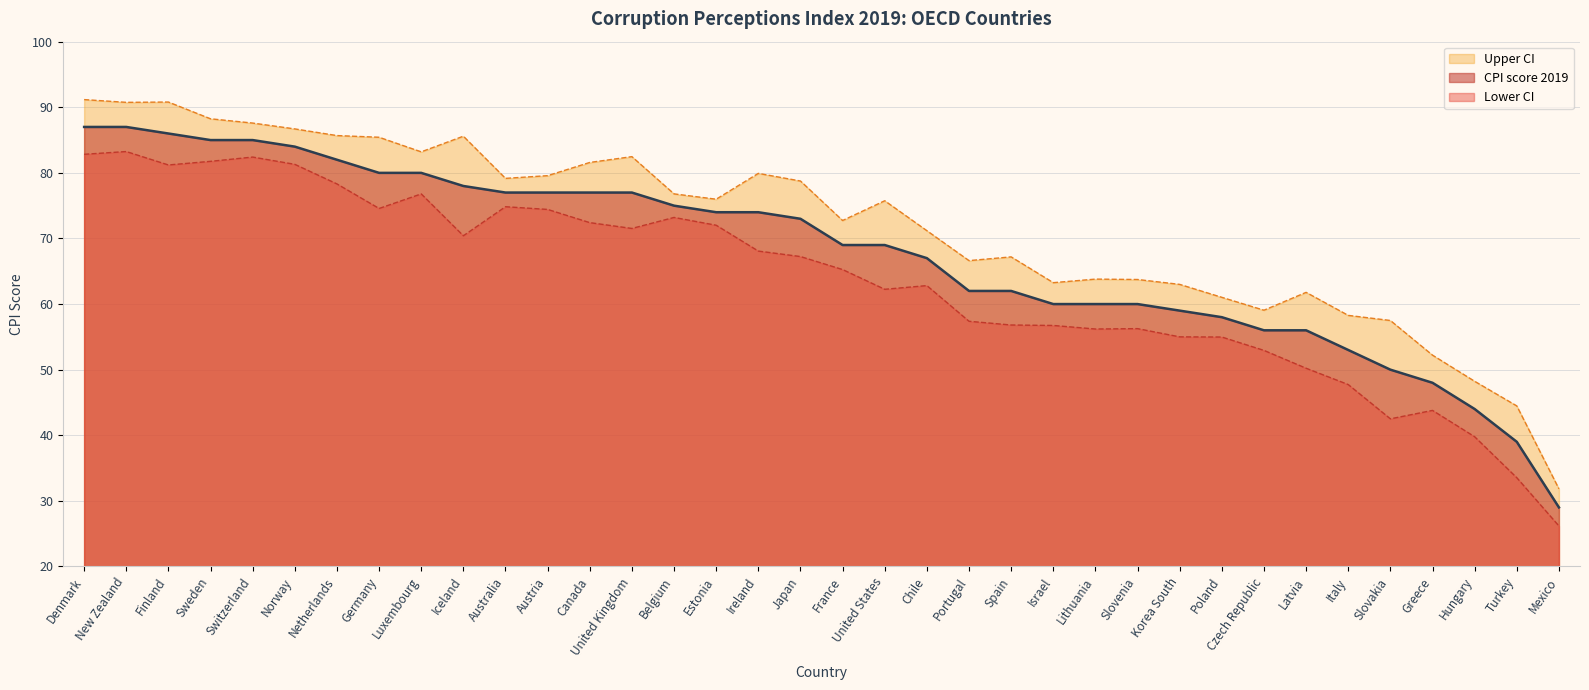

How many data points in Lower CI are above 67?

18